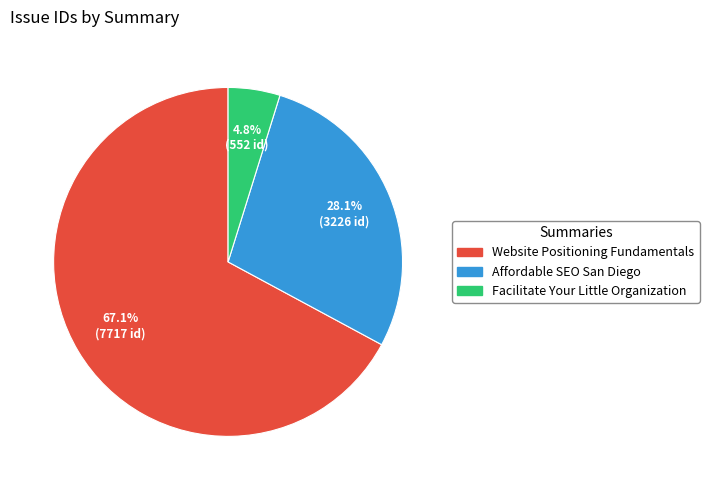

Approximately how many times larger is the value at Website Positioning Fundamentals compared to Facilitate Your Little Organization?

14.0